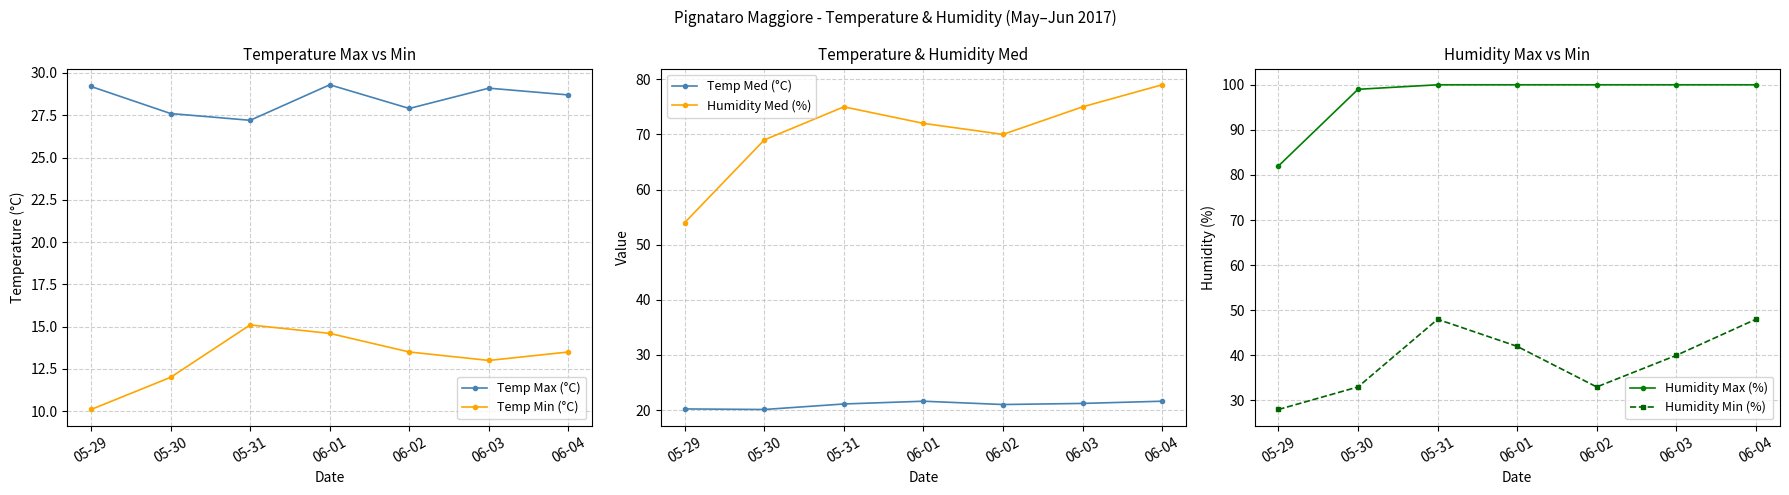

What is the difference between the highest and lowest values at 05-29?

71.9